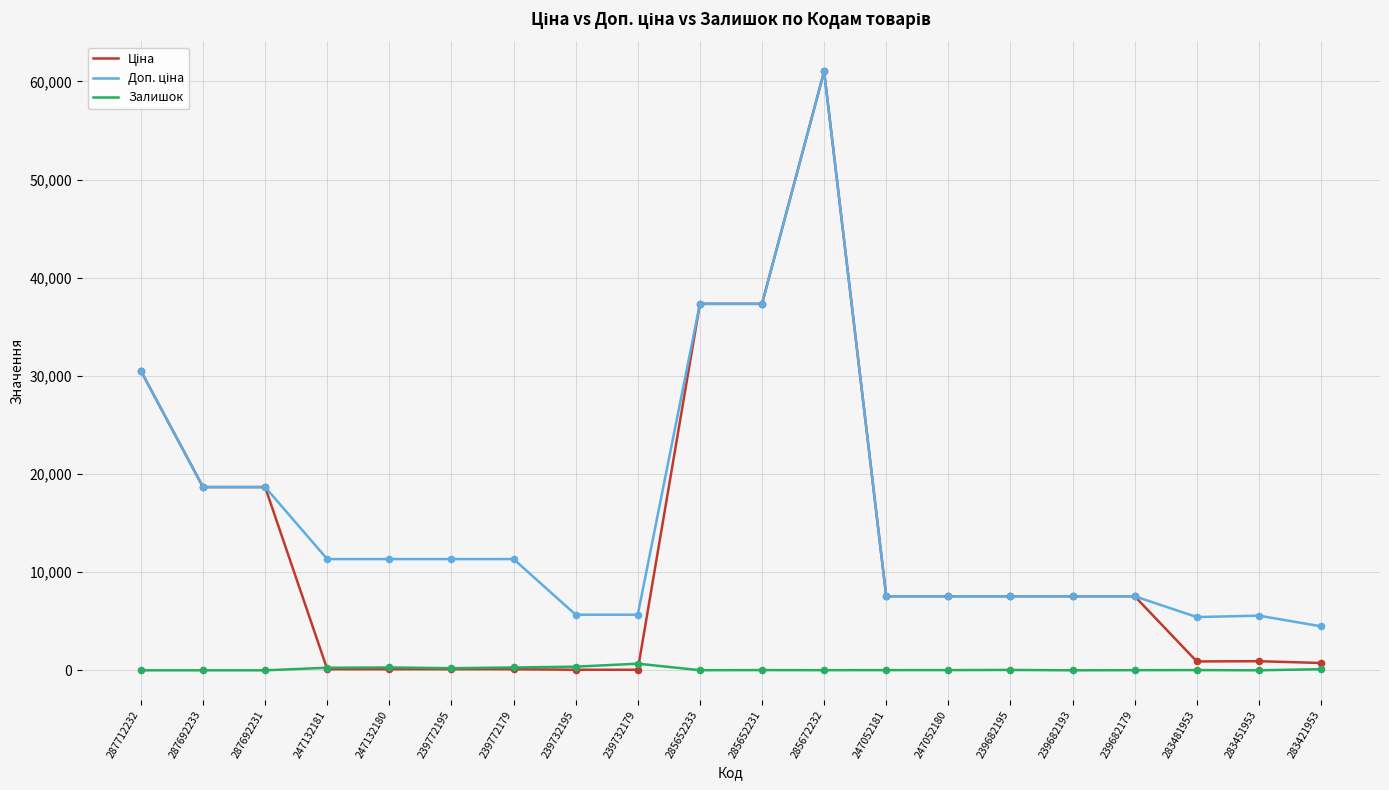

True or false: Залишок has a value of 2.0 at 283451953.

True